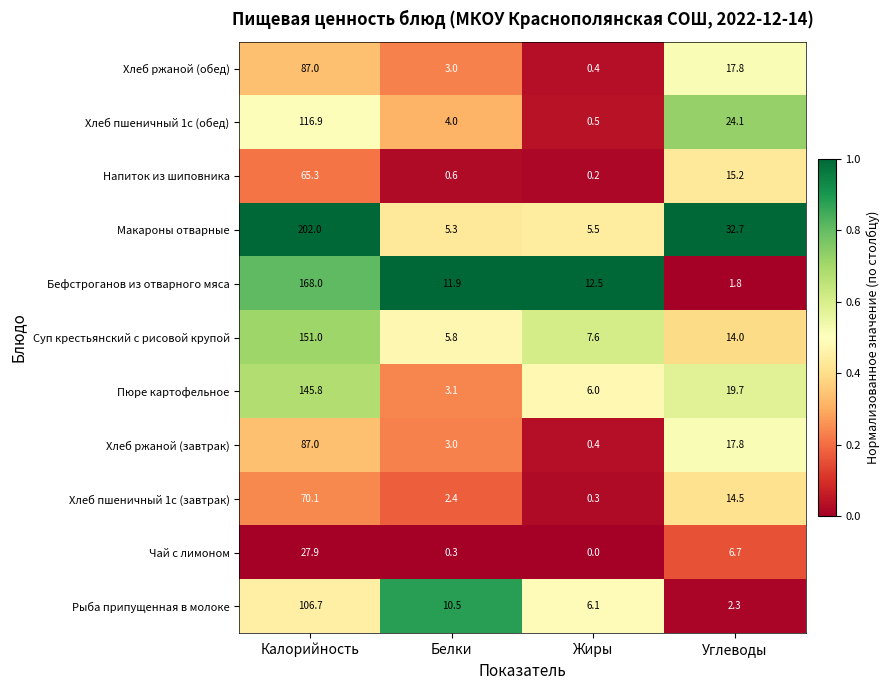

The value of Хлеб ржаной (обед) at Жиры is 0.4. True or false?

True